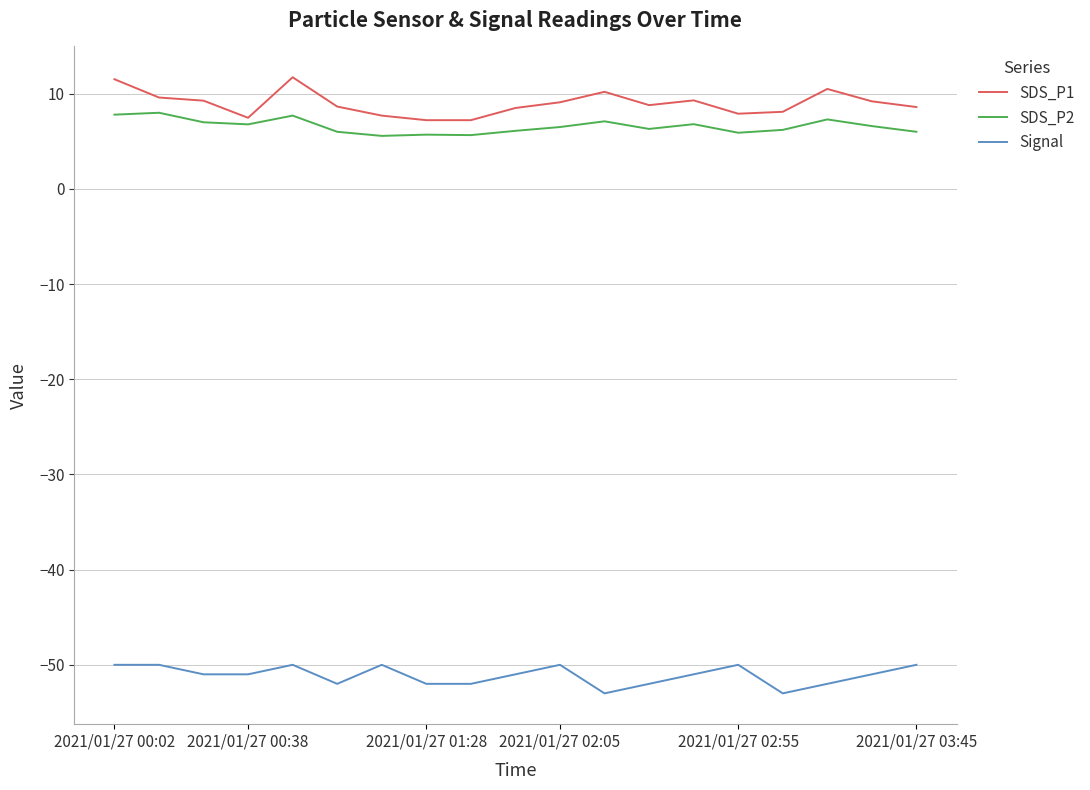

List the series in order of their peak value, highest first.

SDS_P1, SDS_P2, Signal